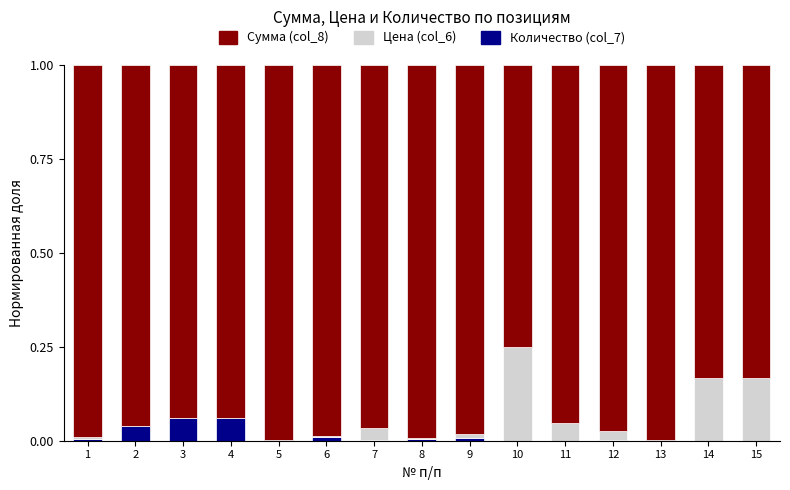

How many data points does each series have?

15